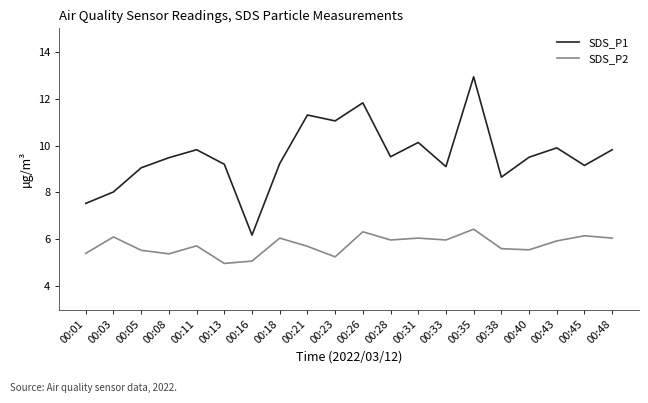

The SDS_P1 series shows 11.8 at 00:26. True or false?

True